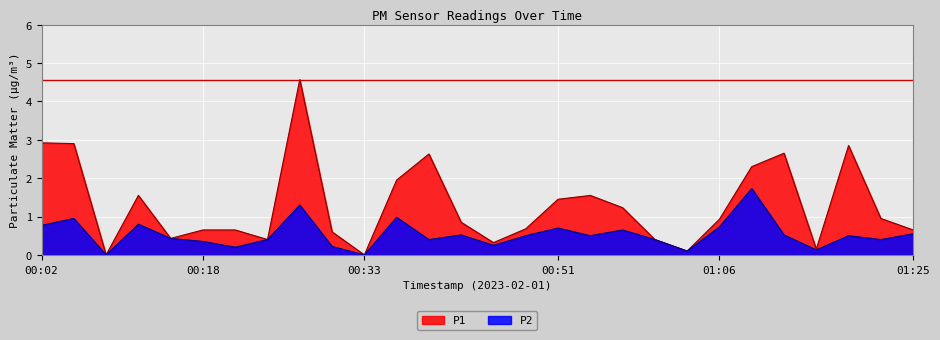

In P1, how many points are higher than both neighbors (excluding endpoints)?

6